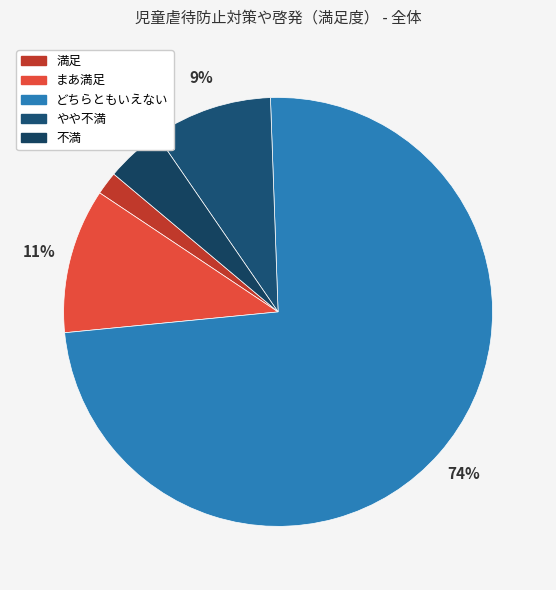

To the nearest percent, what is the difference between the largest and smallest slice percentages?

72%